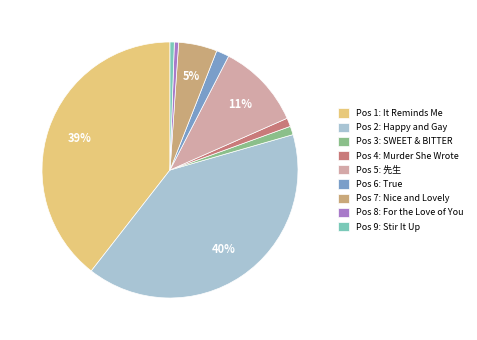

Count the number of slices in the pie.

9